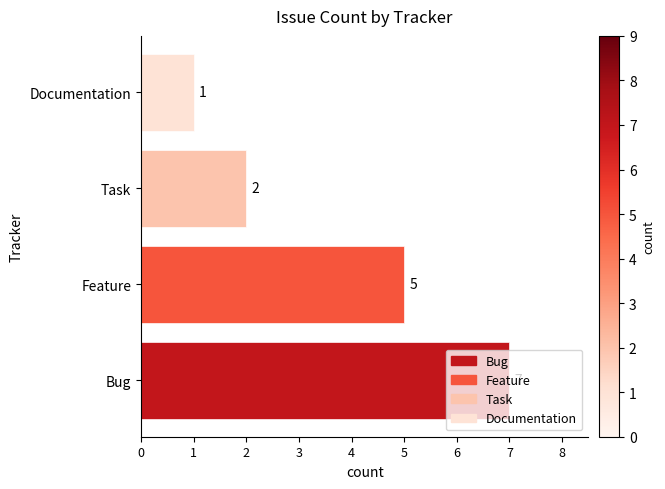

What is the ratio of the value at Feature to the value at Documentation?

5.0